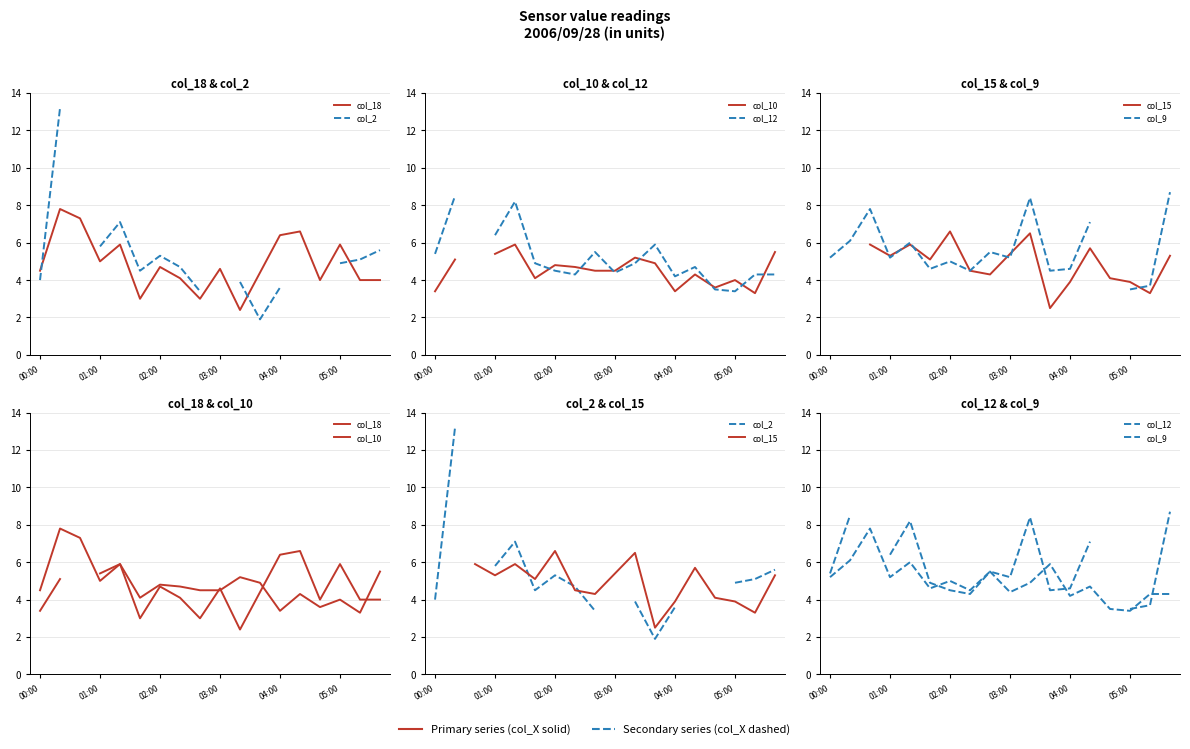

Where is col_10 nearest to the value 4?

05:00